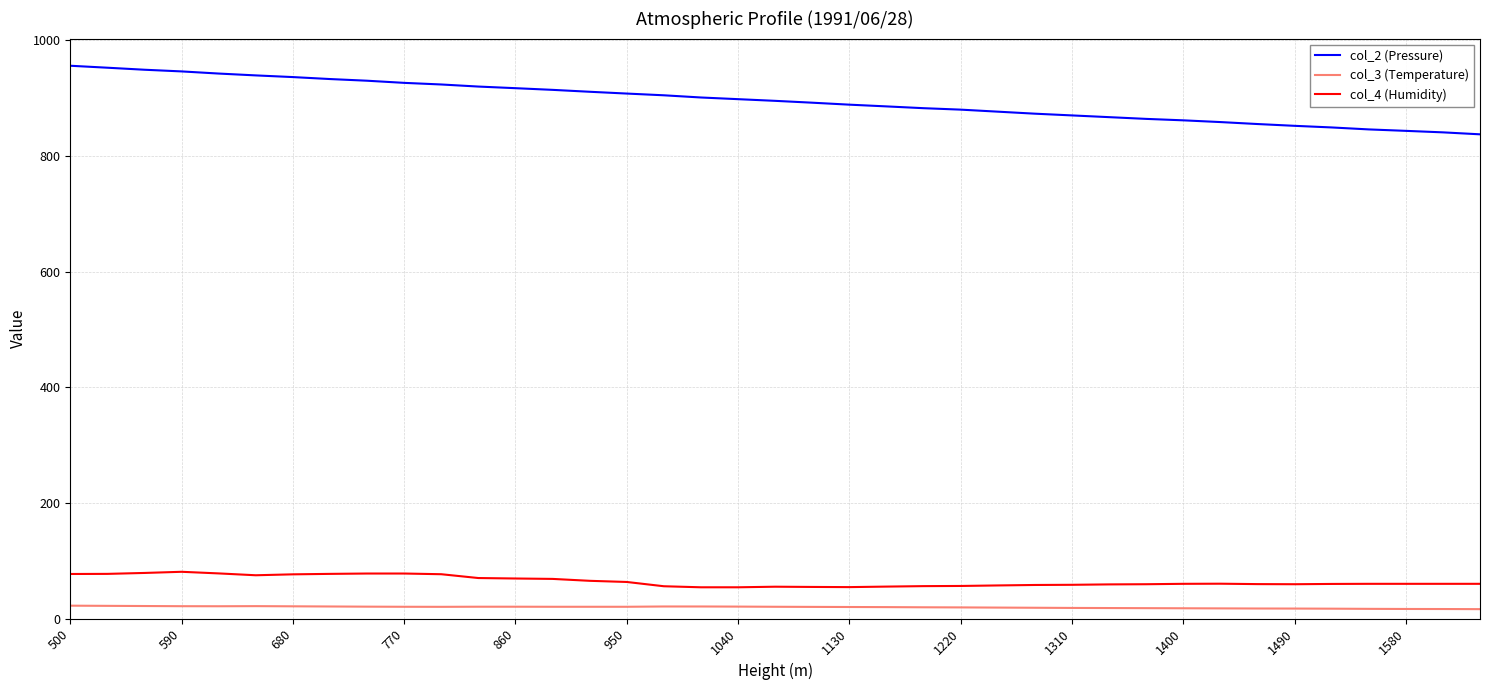

True or false: col_4 (Humidity) and col_3 (Temperature) intersect in this chart.

False